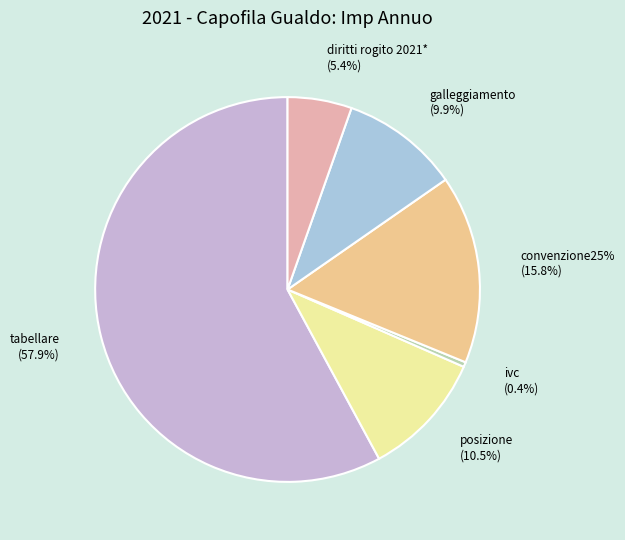

Does tabellare account for over 50% of the chart?

Yes